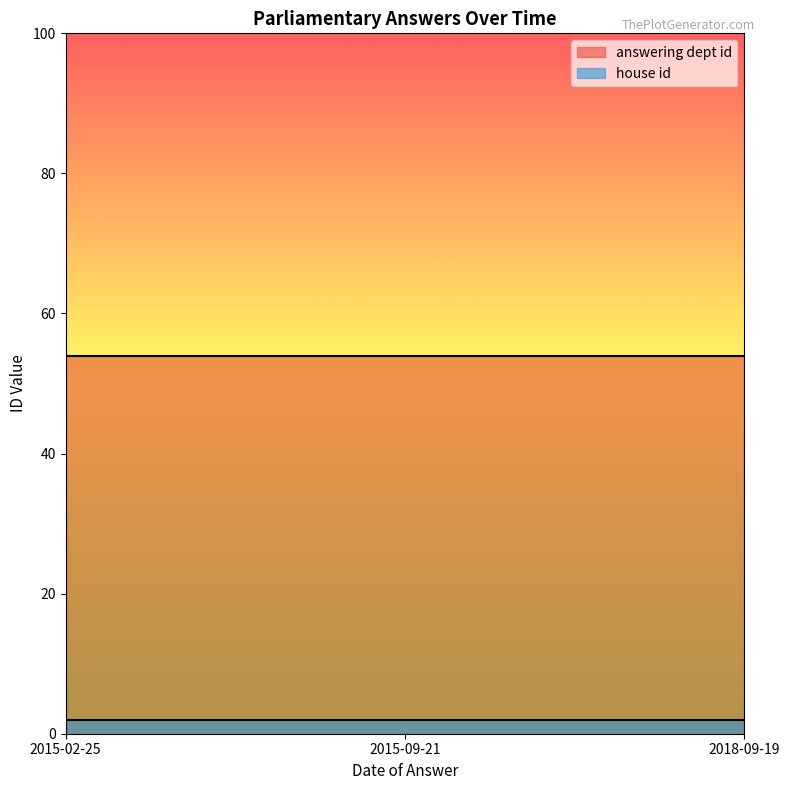

Reading left to right, transcribe all the data shown in this chart.

answering dept id: 2015-02-25=54	2015-09-21=54	2018-09-19=54
house id: 2015-02-25=2	2015-09-21=2	2018-09-19=2